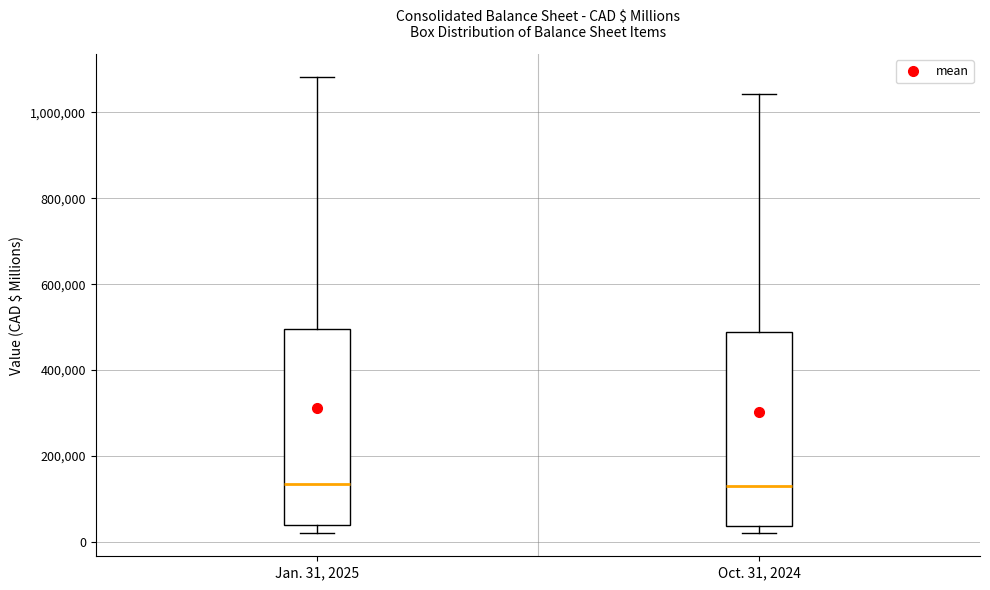

Reading left to right, read every box against the y-axis: the position of its median line, the range the box covers, and the ends of its whiskers. The values are not printed on the chart, so give them approximately, as read against the axis.

Jan. 31, 2025: median 140000, box 40000 to 500000, whiskers 20000 to 1080000
Oct. 31, 2024: median 140000, box 40000 to 480000, whiskers 20000 to 1040000